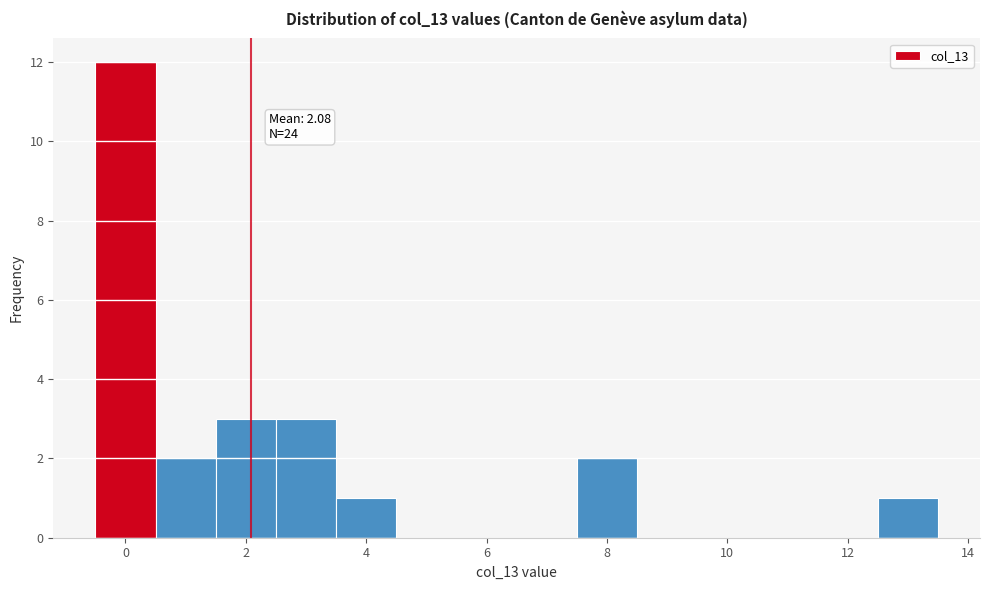

Which range on the x-axis has the tallest bar?

-0.5 to 0.5